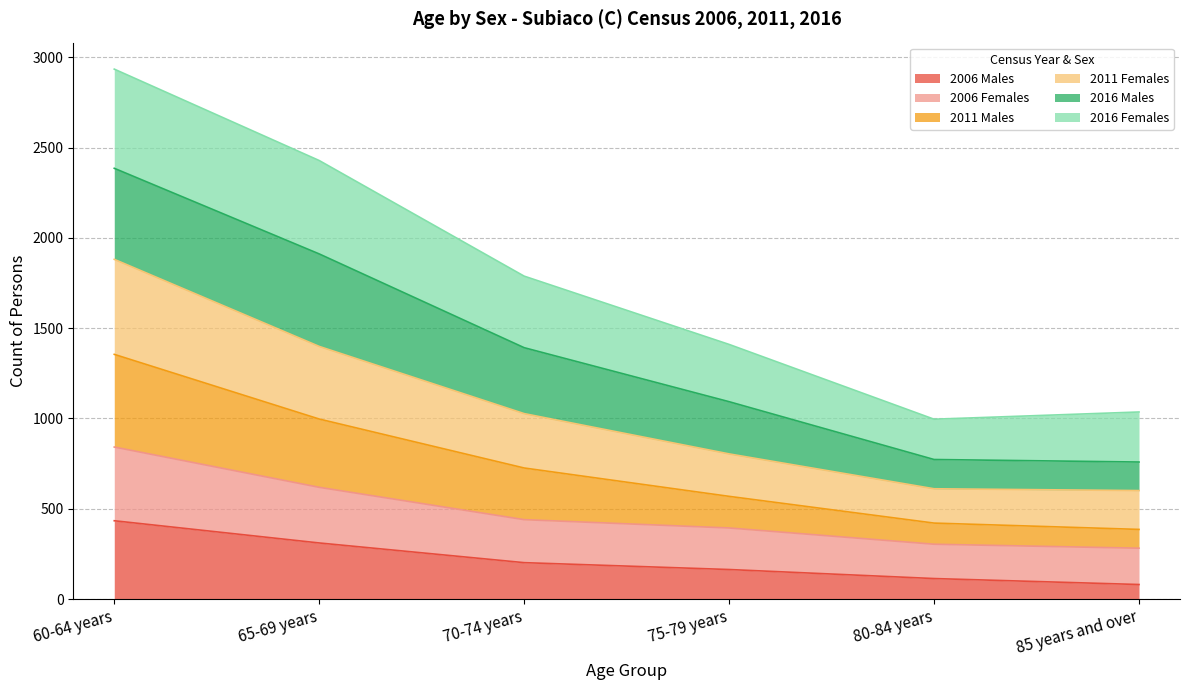

At which category is the sum across all series the highest?

60-64 years